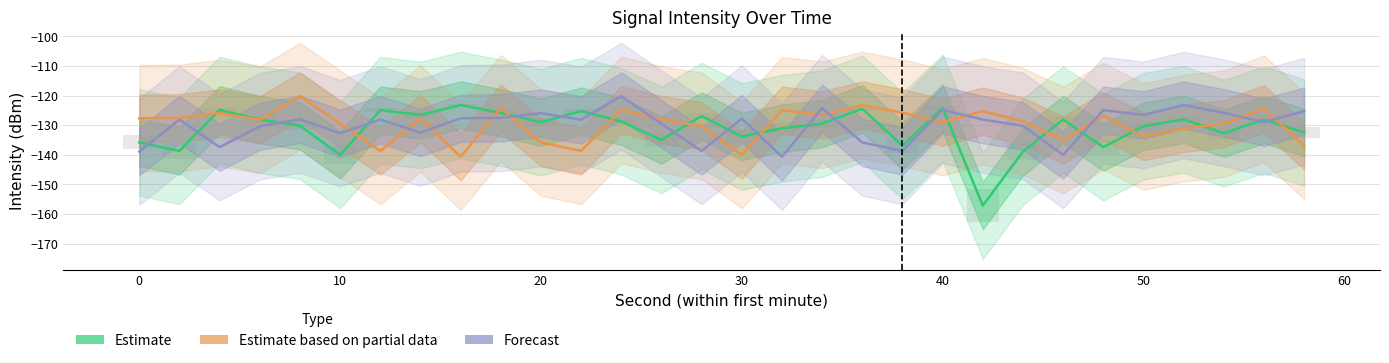

How many groups of bars are there?

30